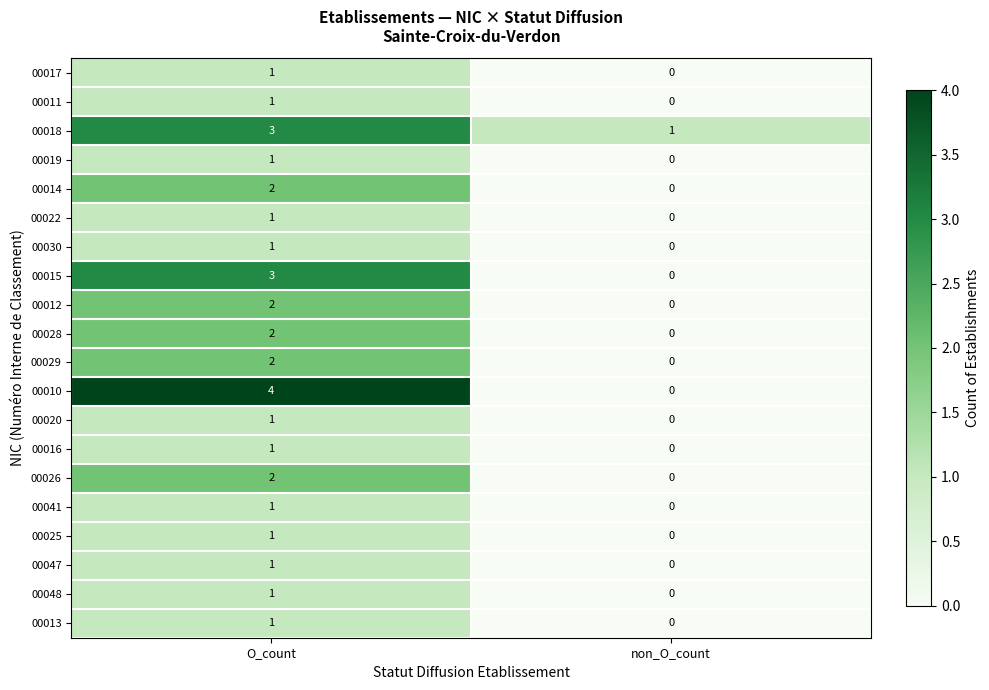

The value of 00011 at O_count is 1. True or false?

True